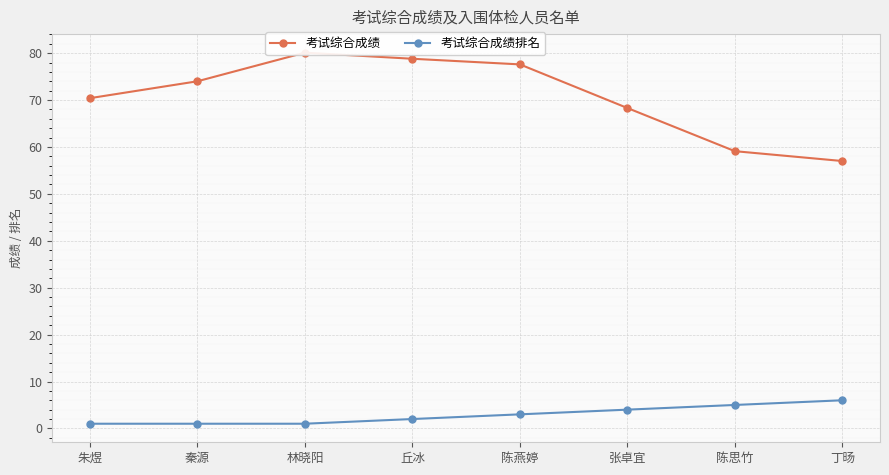

Rank the series by their maximum value, from highest to lowest.

考试综合成绩, 考试综合成绩排名